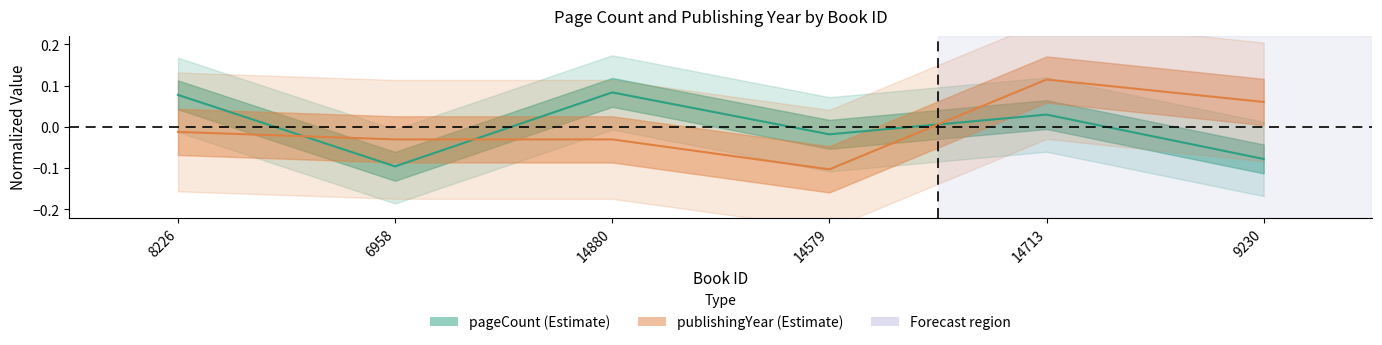

What is the label of the 5th point from the left?

14713